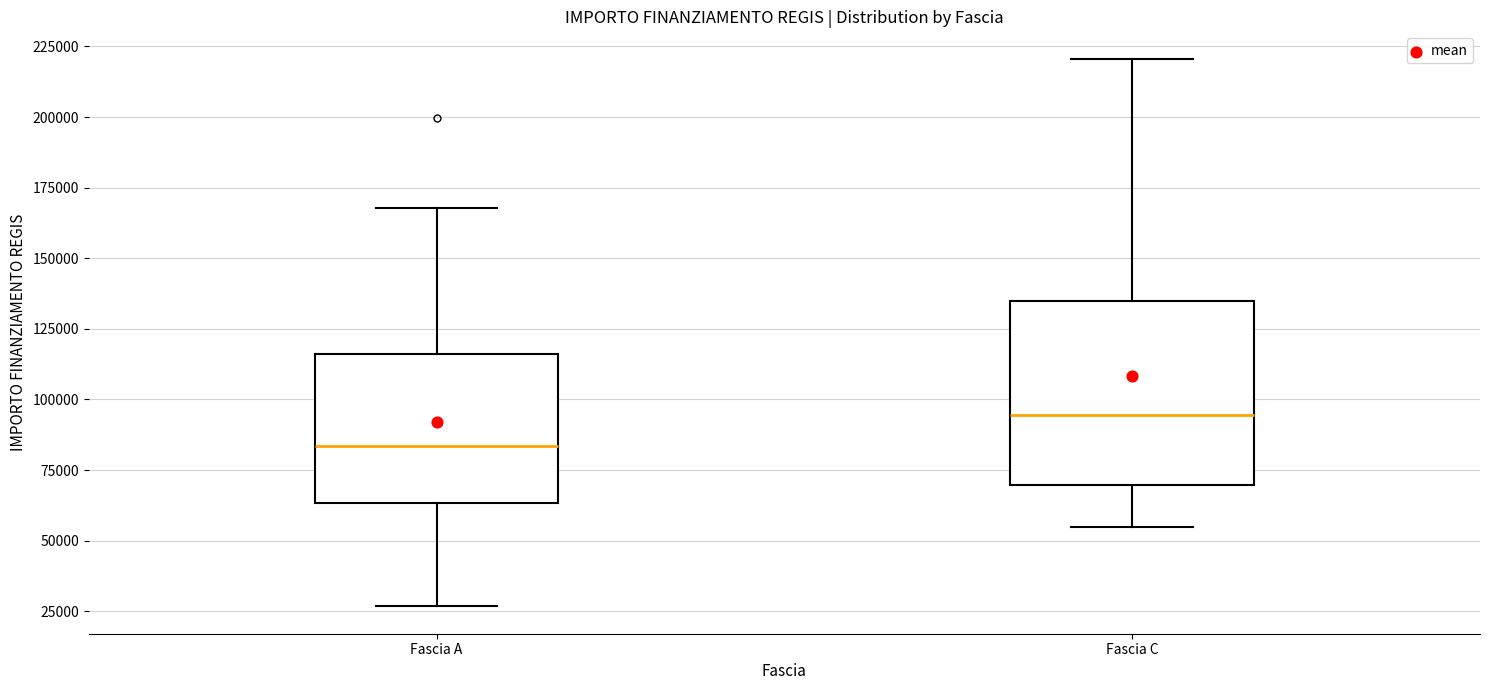

Reading left to right, transcribe this box plot: for each box, give where its median line is, the range the box spans, and where its two whiskers end, as read against the y-axis. The values are not printed on the chart, so give them approximately, as read against the axis.

Fascia A: median 85000, box 65000 to 115000, whiskers 25000 to 170000
Fascia C: median 95000, box 70000 to 135000, whiskers 55000 to 220000